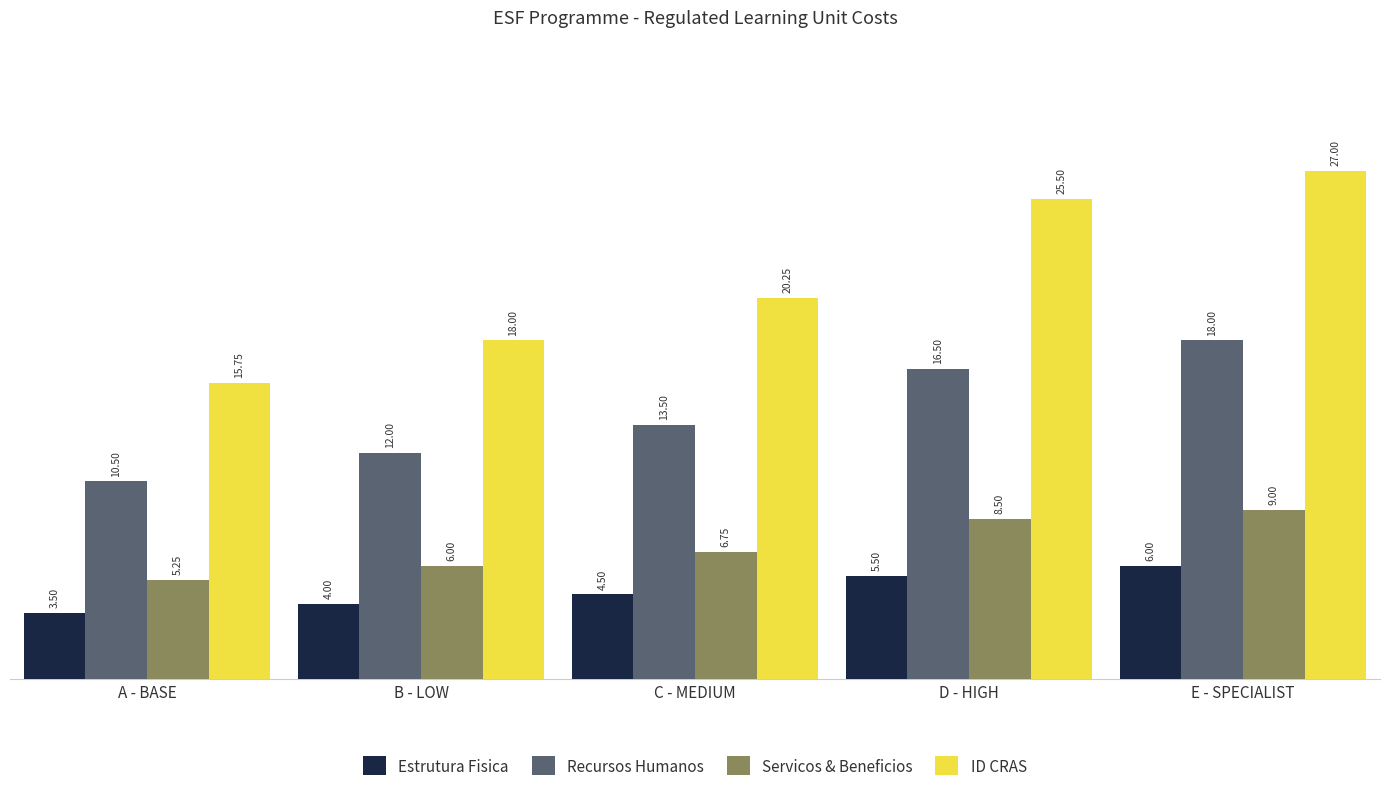

What value does the Recursos Humanos series have at D - HIGH?

16.5